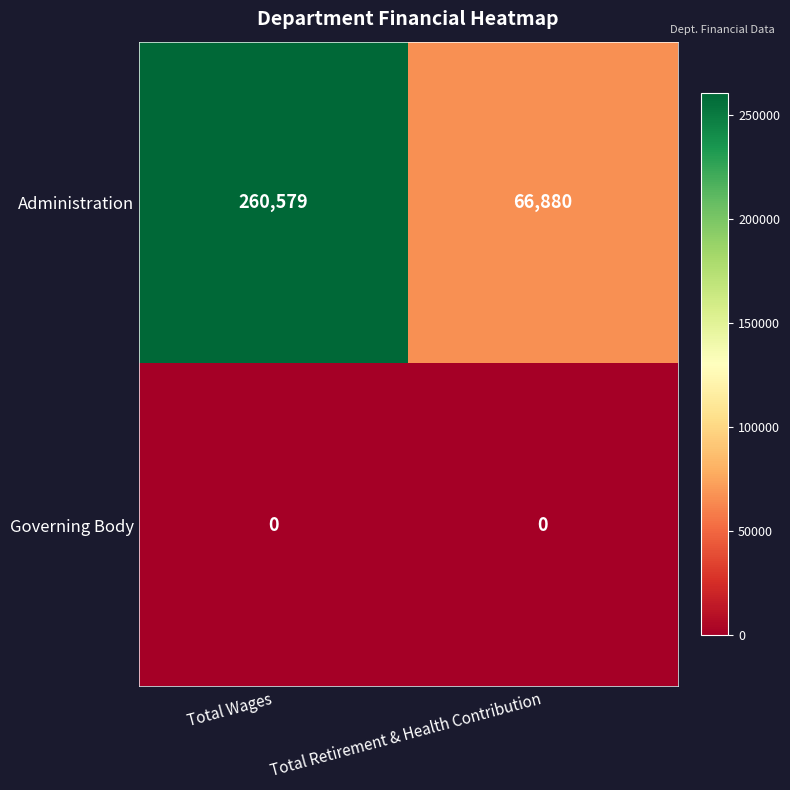

Between Total Wages and Total Retirement & Health Contribution, which series saw the biggest shift?

Administration